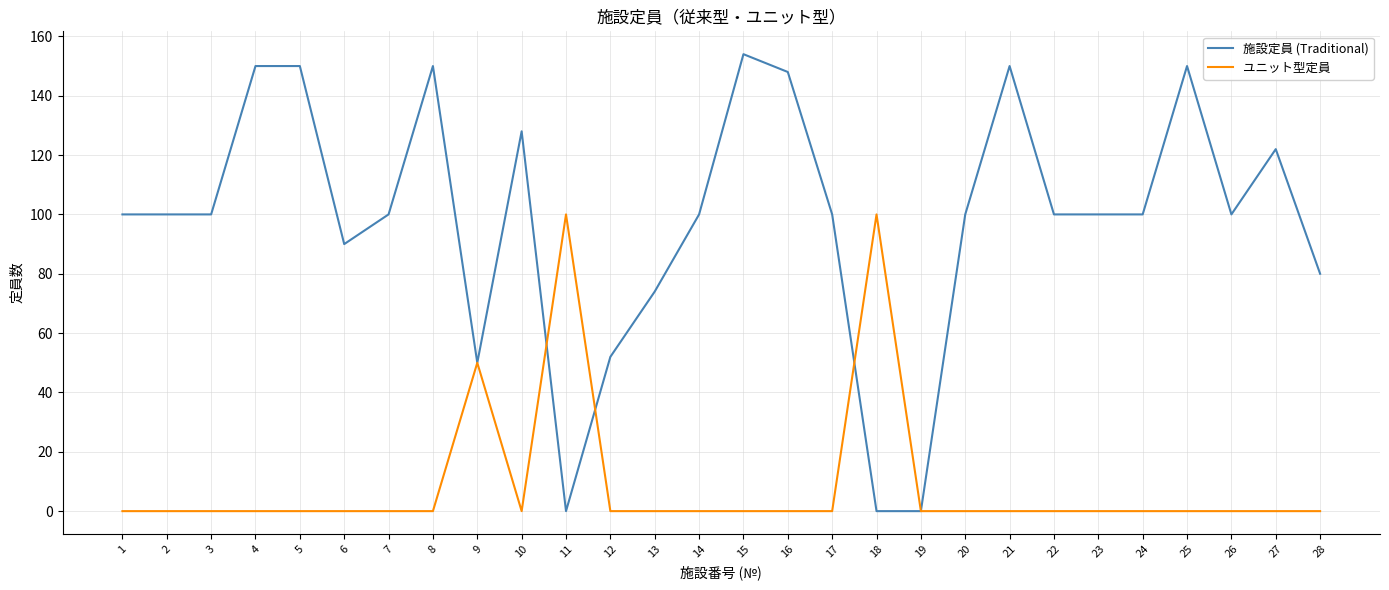

Is it true that ユニット型定員 equals 0 at 17?

True